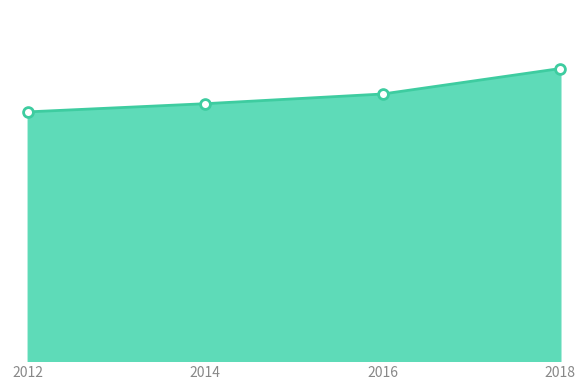

Approximately how many times larger is the value at 2014 compared to 2016?

1.0